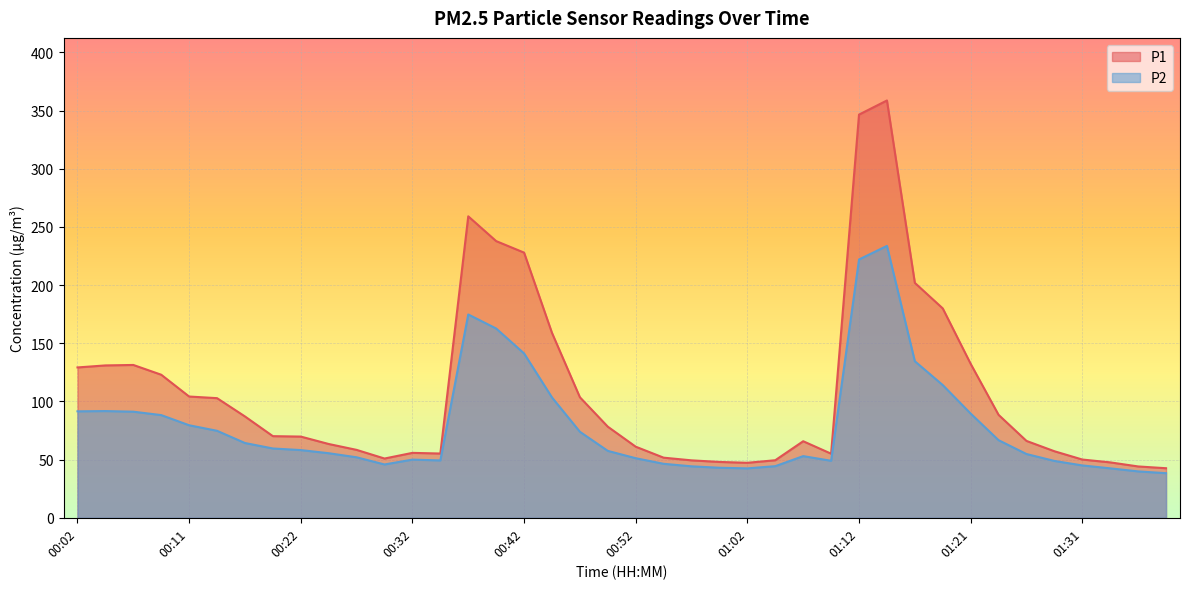

Which series changed the most between 00:22 and 00:47?

P1